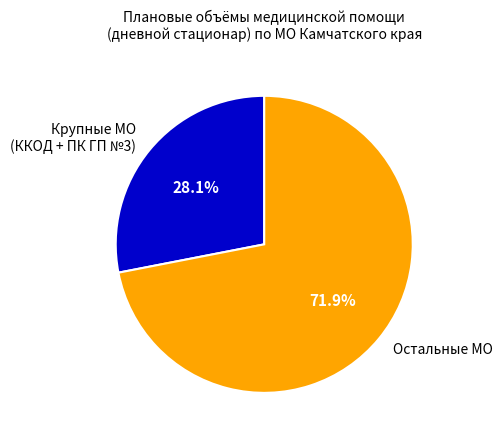

Combined, do Крупные МО (ККОД + ПК ГП №3) and Остальные МО account for over 50%?

Yes